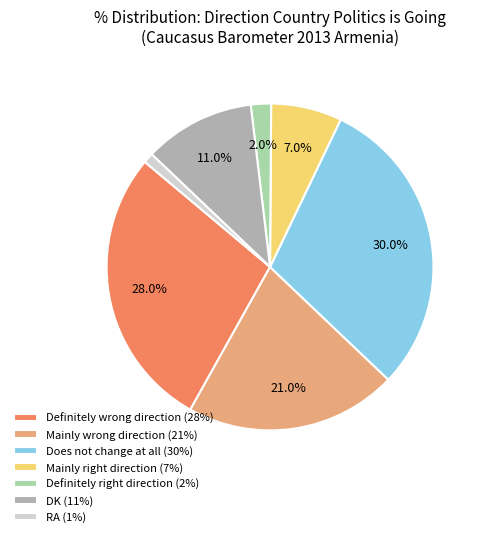

What is the smallest slice in the pie chart?

RA